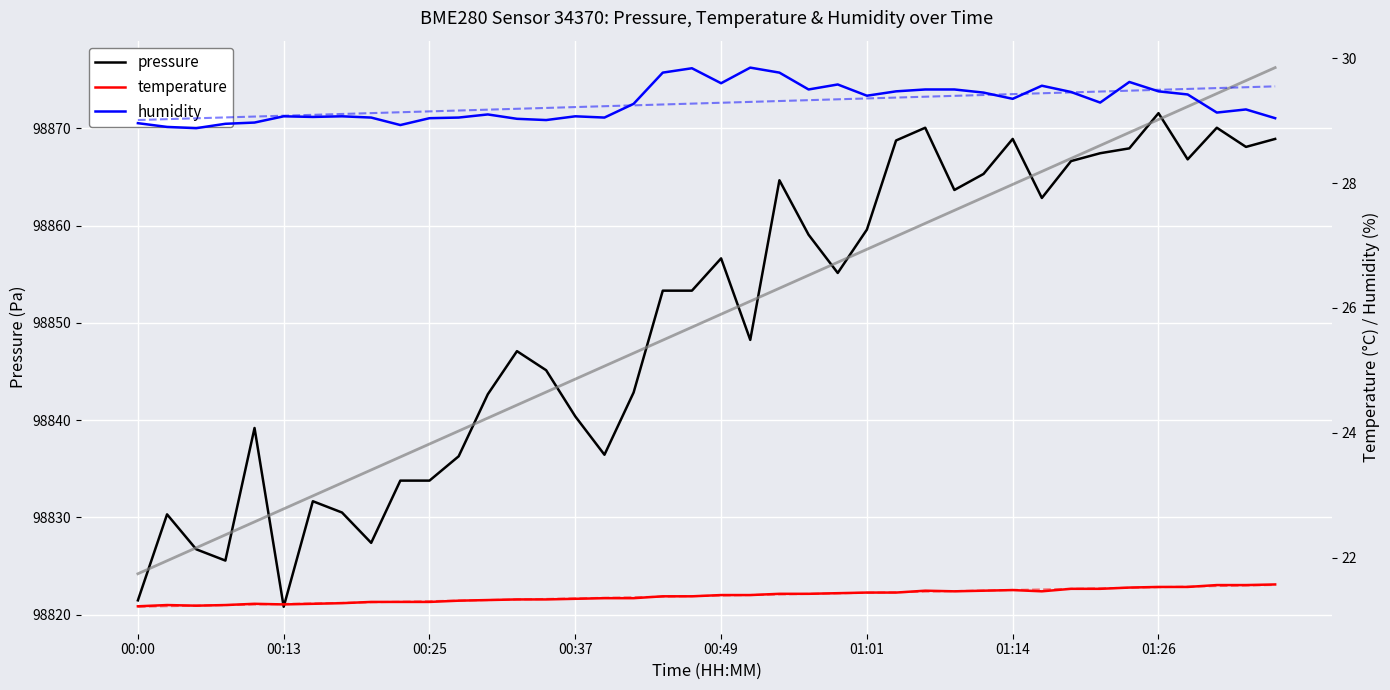

True or false: pressure trend and humidity trend intersect in this chart.

False